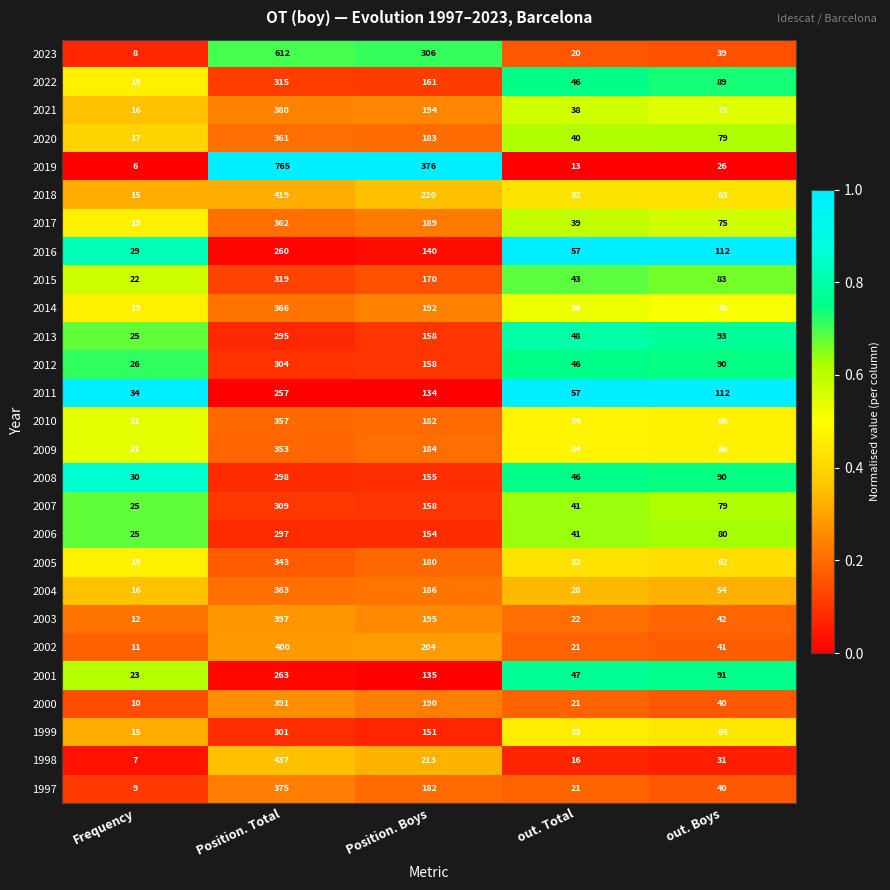

The 2009 series shows 107 at out. Boys. True or false?

False